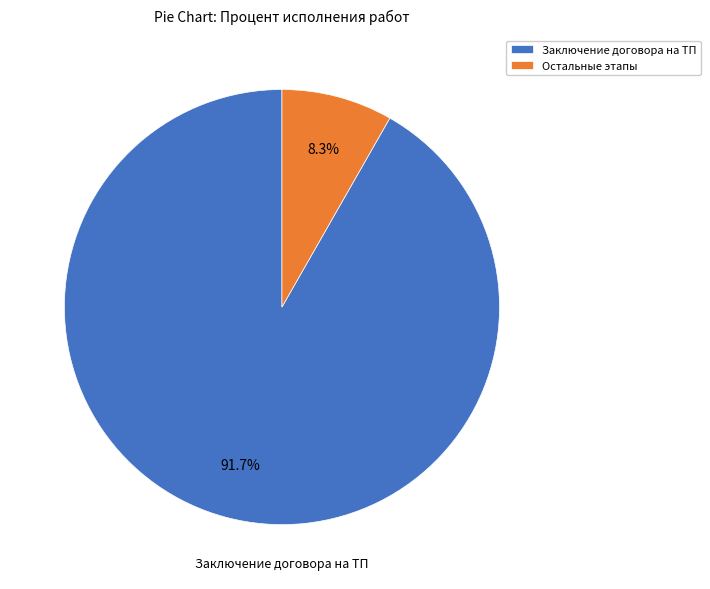

Count the number of slices in the pie.

2